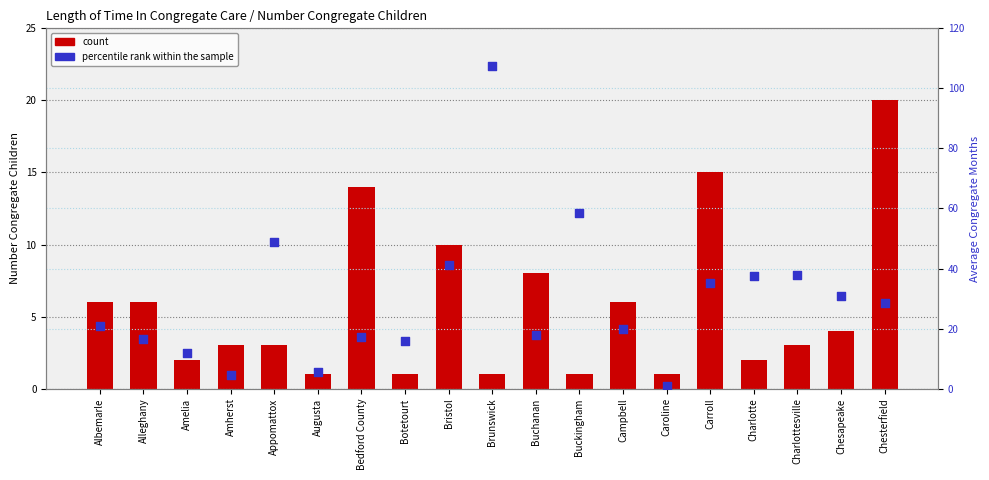

At how many categories does at least one series exceed 87?

1